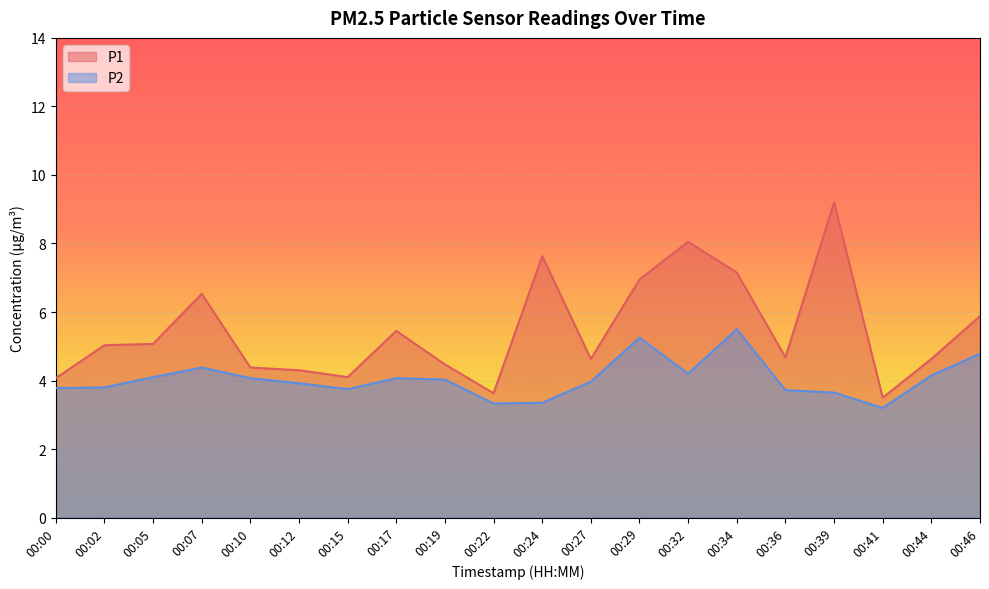

True or false: P2 has more than 1 points higher than both neighbors.

True